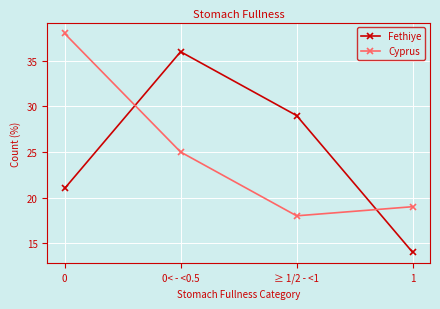

At which label is Cyprus closest to 28?

0< - <0.5